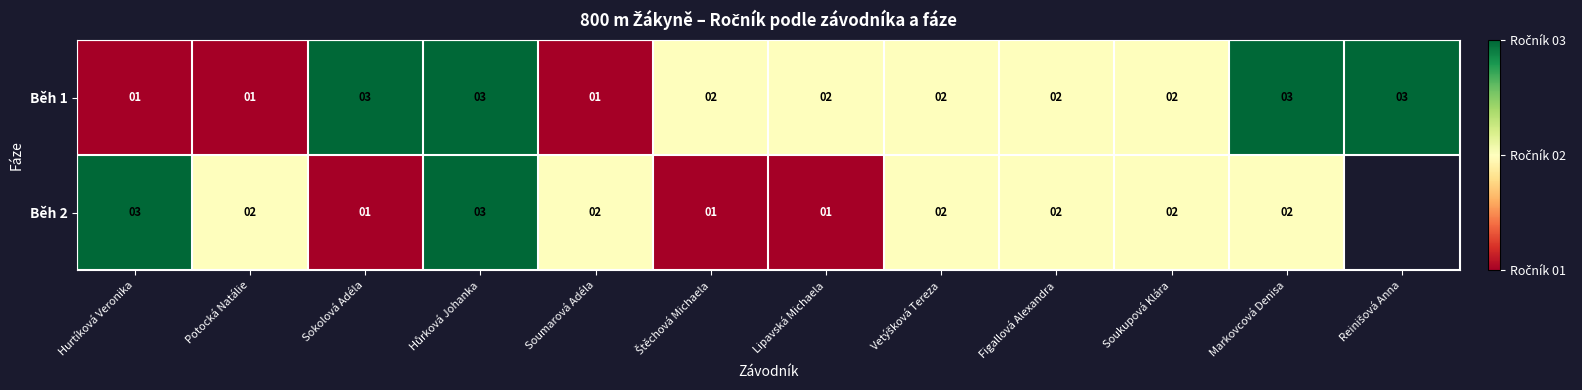

The value of Běh 2 at Soukupová Klára is 4. True or false?

False